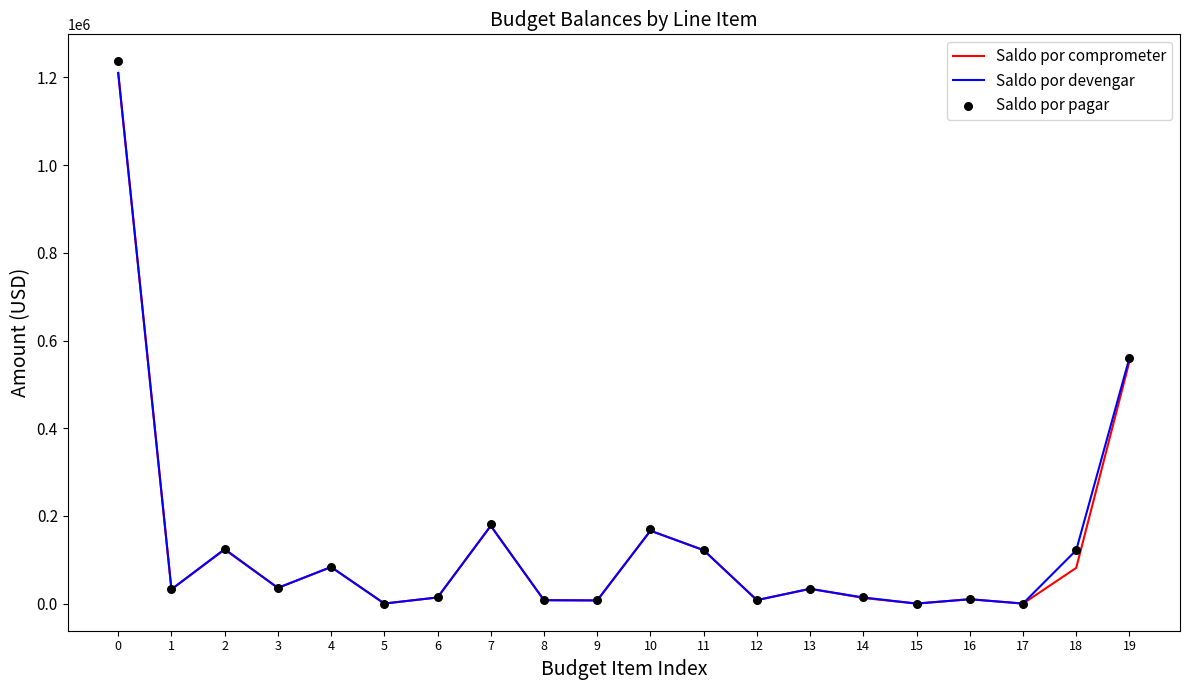

What are all the series names shown in the legend?

Saldo por comprometer, Saldo por devengar, Saldo por pagar